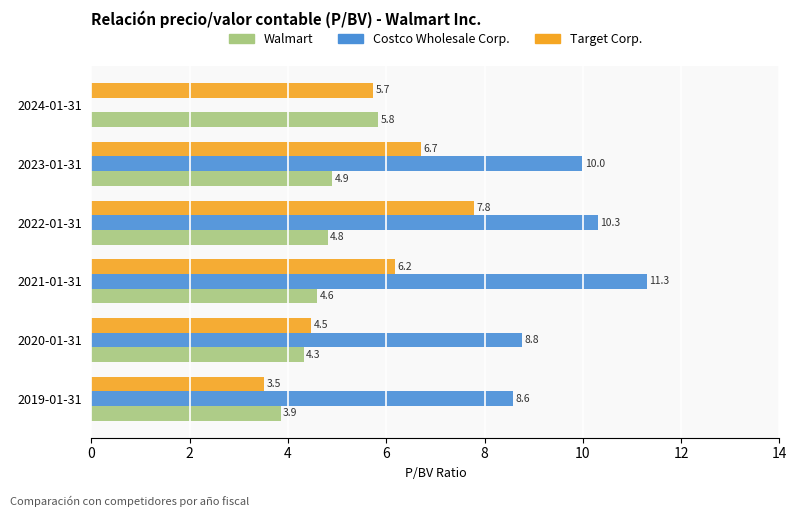

Which category has the highest value in the Target Corp. series?

2022-01-31